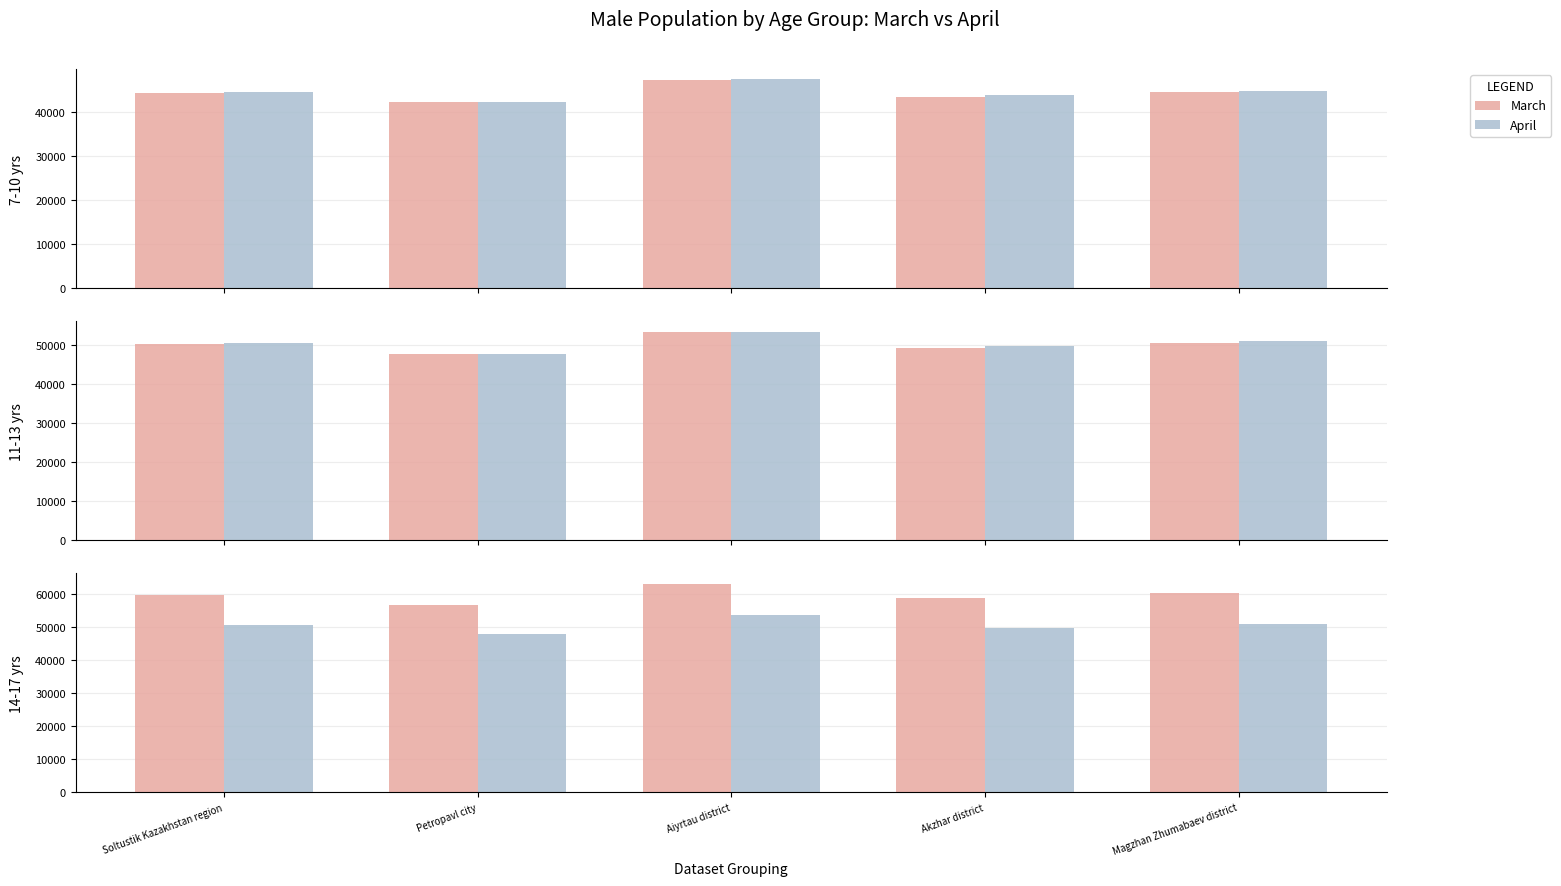

Is it true that March (14-17) equals 60200 at Magzhan Zhumabaev district?

True